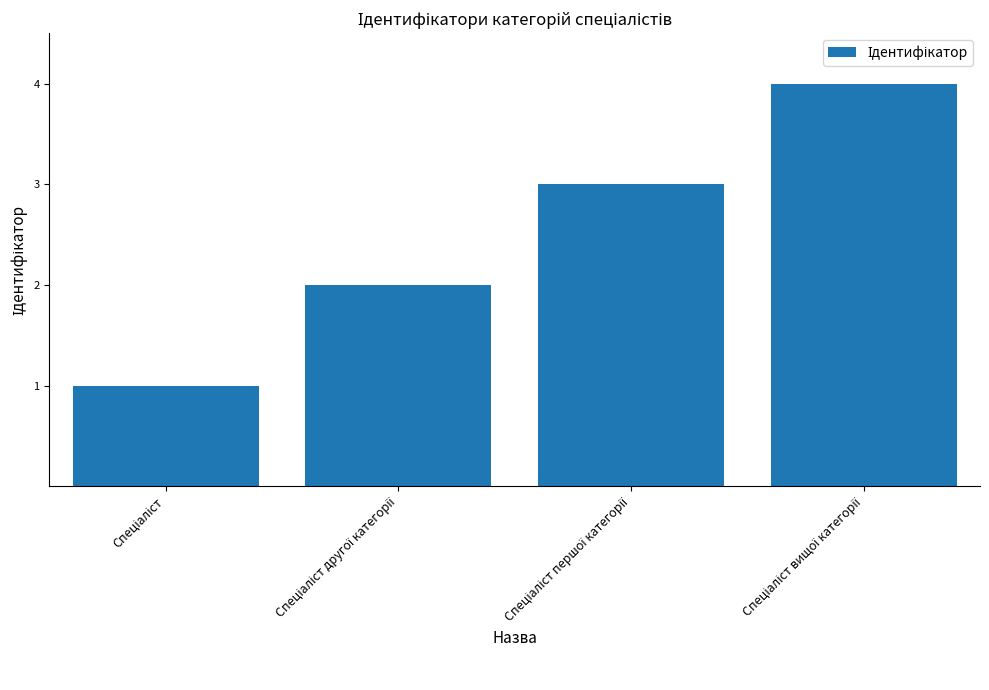

What is the greatest value displayed?

4